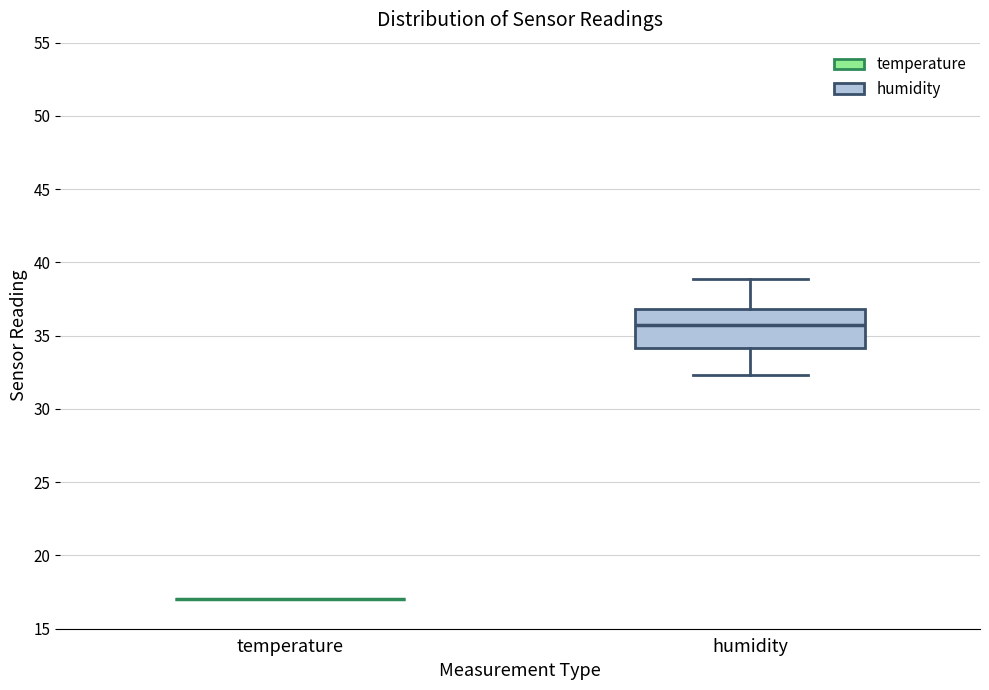

Reading left to right, read every box against the y-axis: the position of its median line, the range the box covers, and the ends of its whiskers. The values are not printed on the chart, so give them approximately, as read against the axis.

temperature: box collapsed to a line at 17.0, whiskers 17.0 to 17.0
humidity: median 36.0, box 34.0 to 37.0, whiskers 32.5 to 39.0